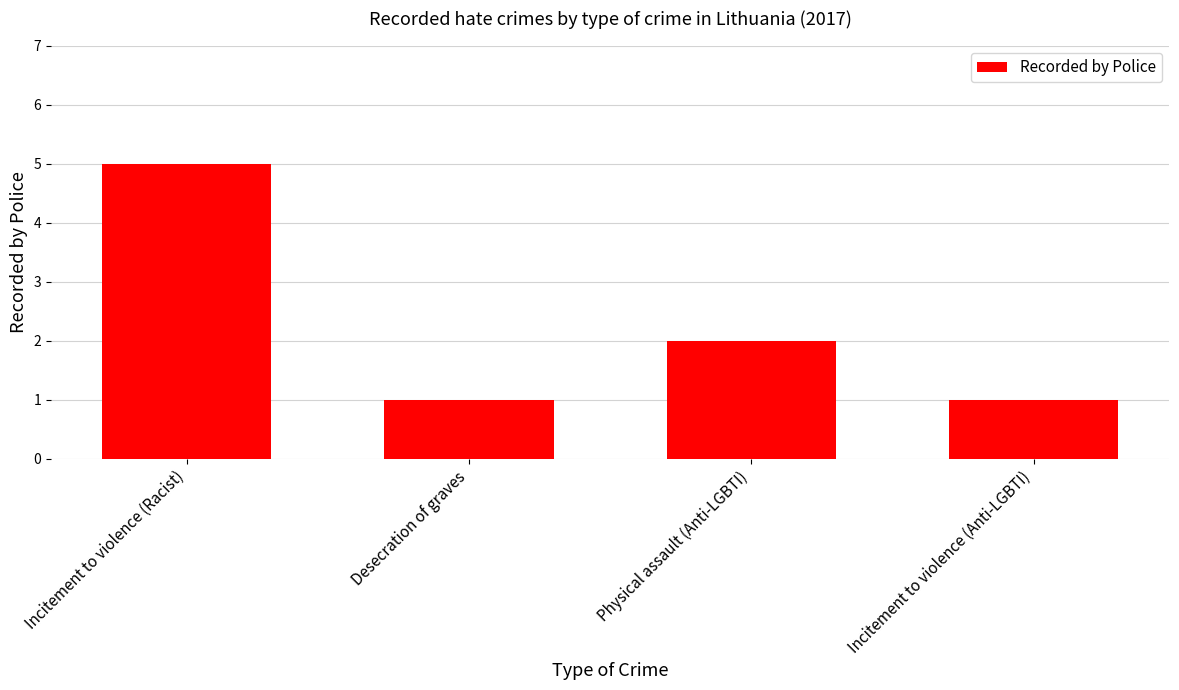

How many values are between 1 and 5?

4